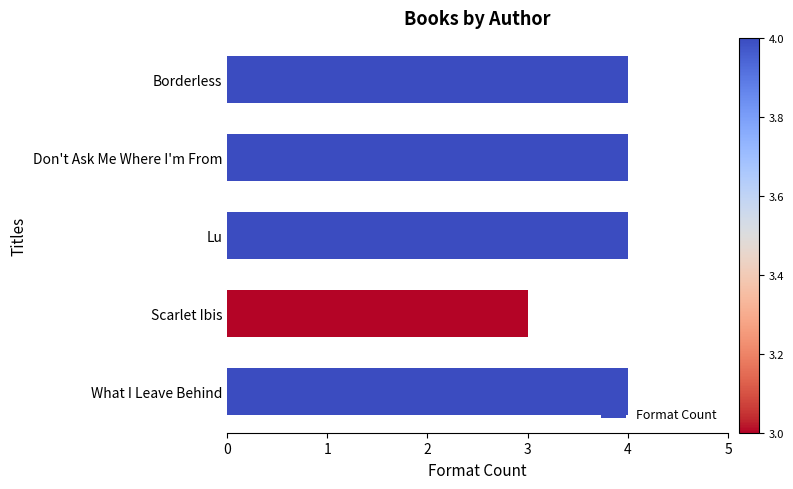

Approximately how many times larger is the value at Borderless compared to Lu?

1.0